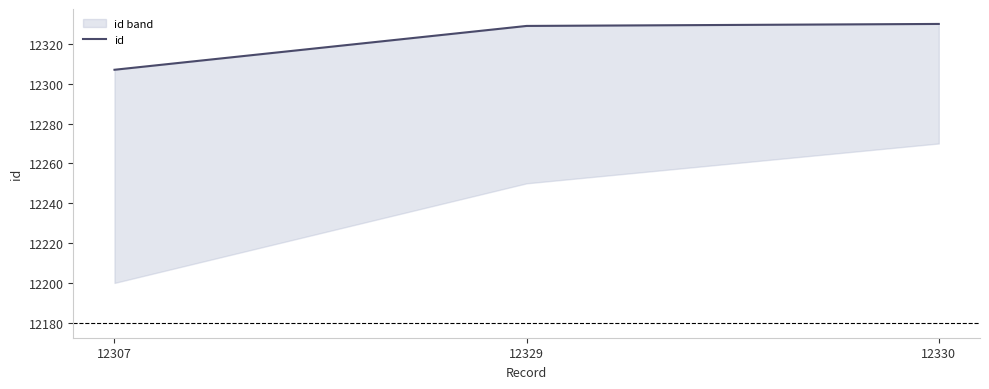

Reading left to right, list all the values displayed in this chart.

12307	12329	12330